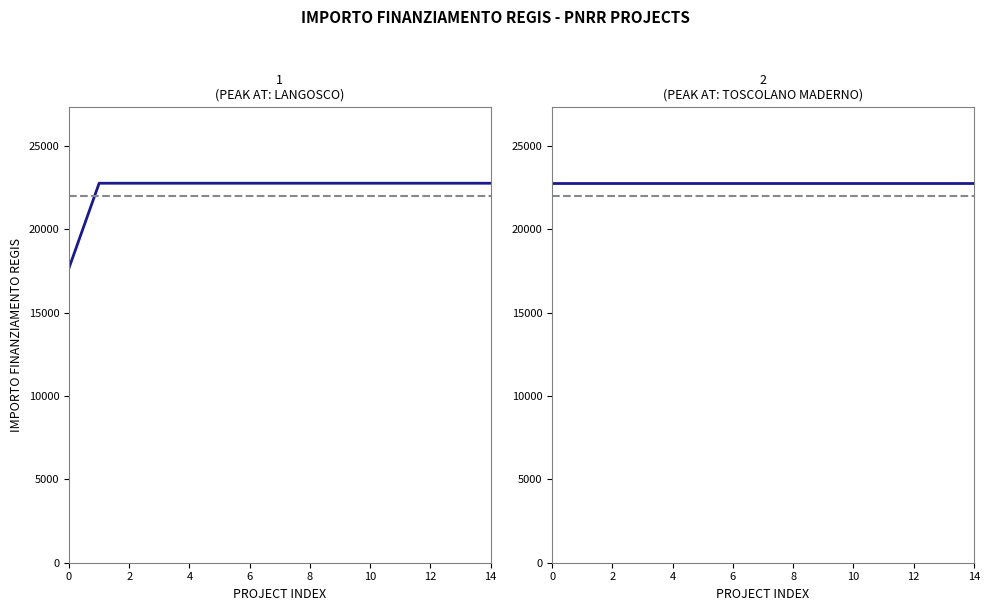

What is the value of the 5th point from the left?

22750.0